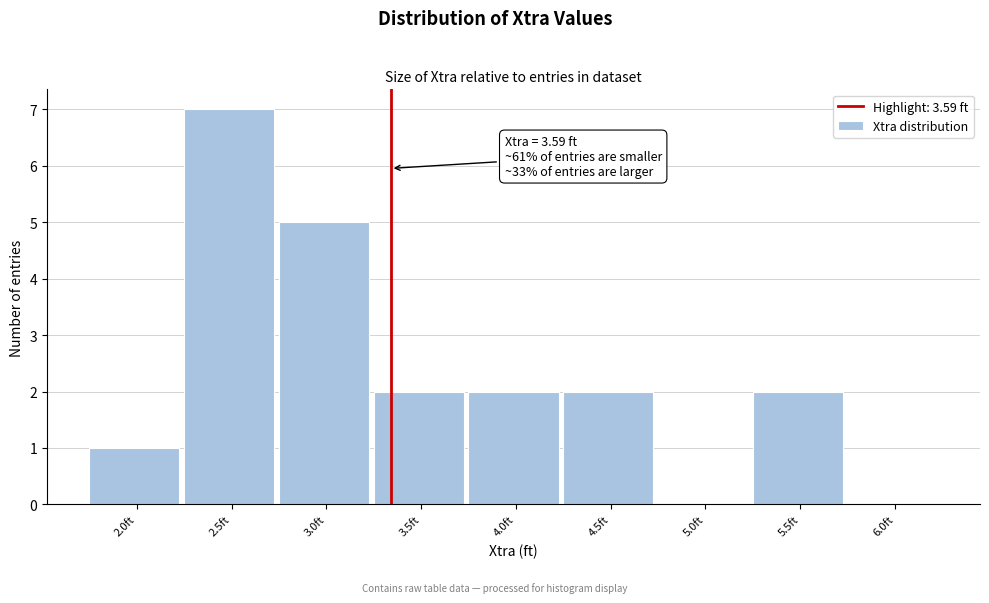

Reading left to right, what are all the values shown in this chart?

2.0ft=1	2.5ft=7	3.0ft=5	3.5ft=2	4.0ft=2	4.5ft=2	5.0ft=0	5.5ft=2	6.0ft=0